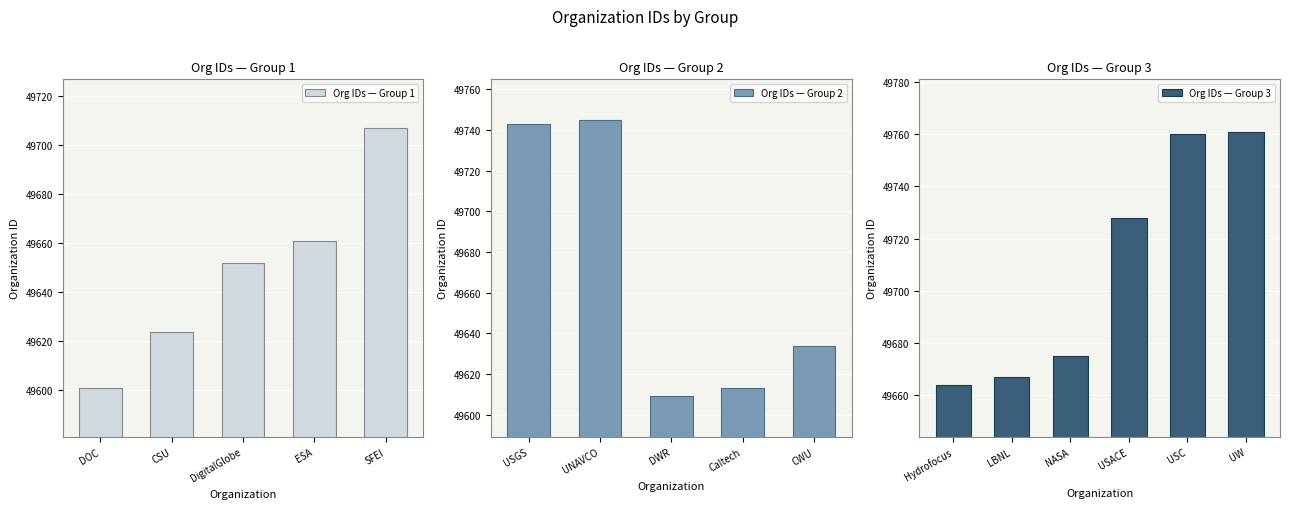

Between DOC and NASA, which is larger?

NASA